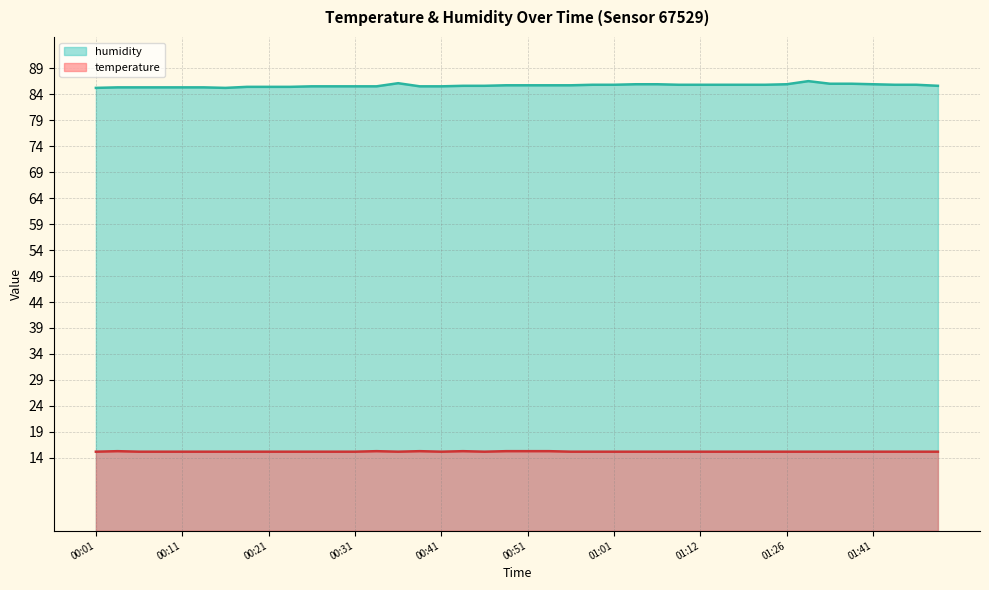

What is the difference between the highest and lowest values at 00:11?

70.1